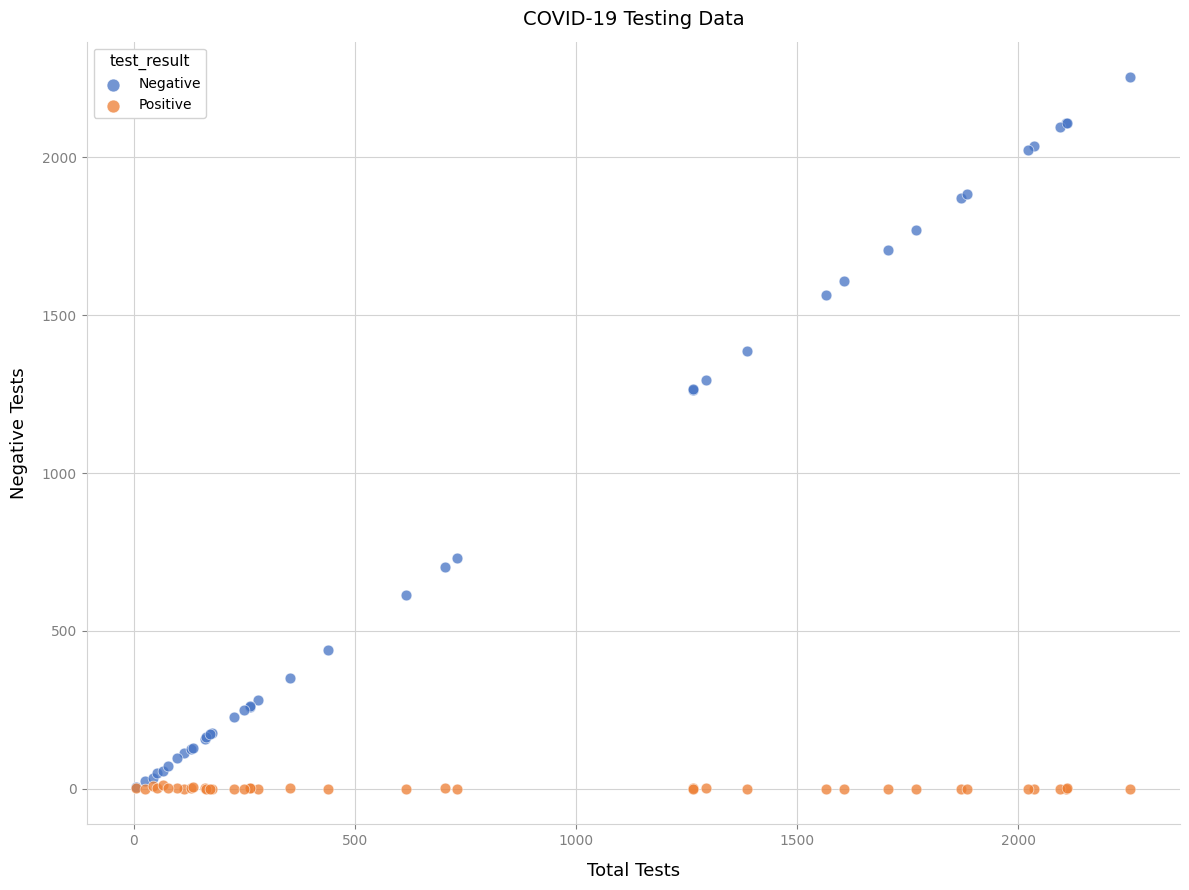

Which series contains the highest Y value?

Negative